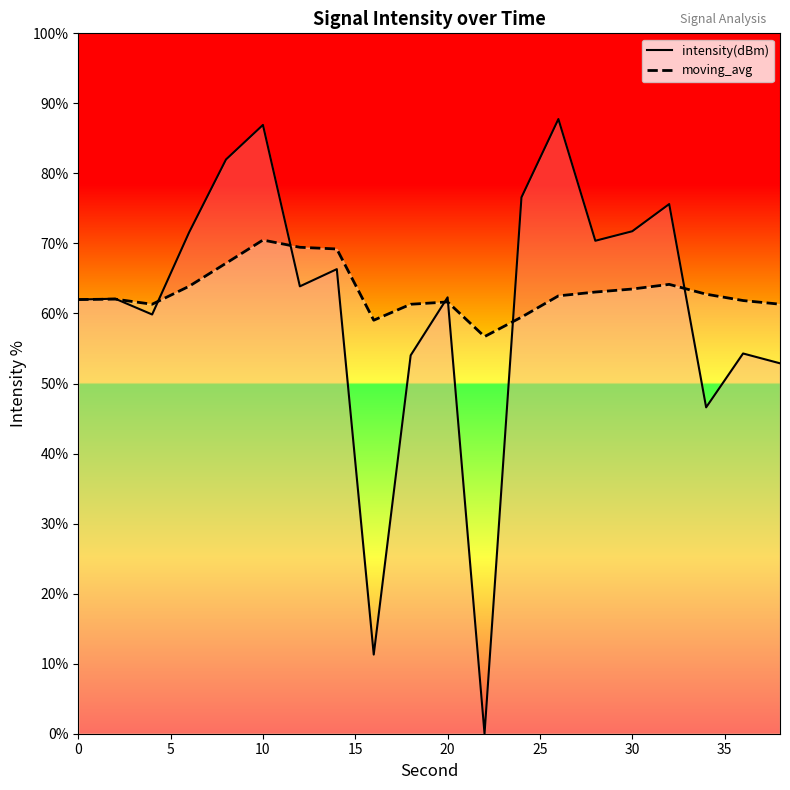

What is the average value of the intensity(dBm) series?

60.9